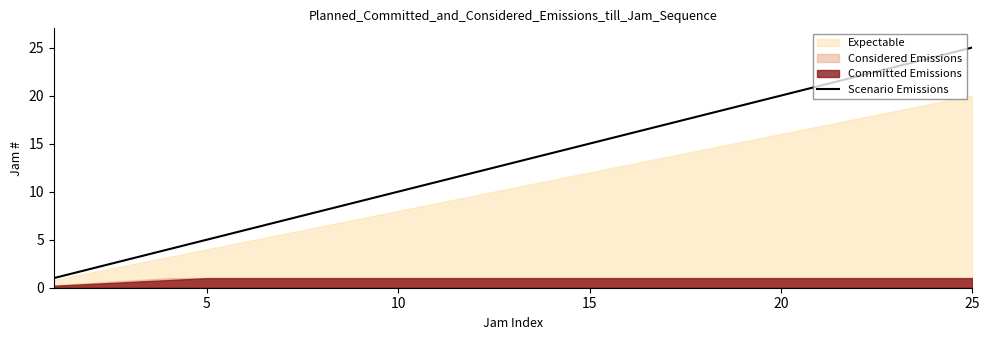

True or false: the data shows 4 at 25.

False